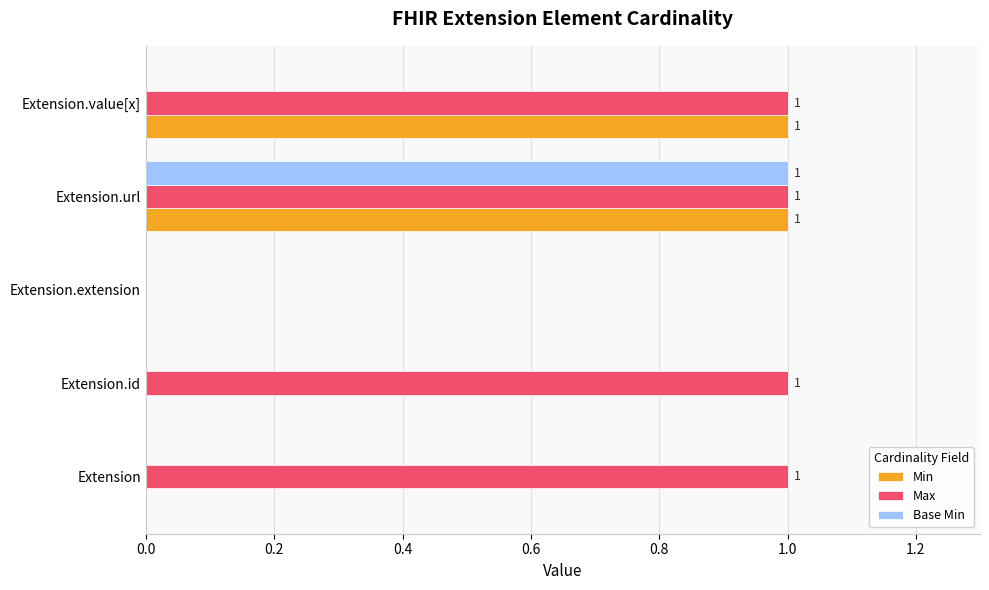

True or false: Base Min has a value of 1 at Extension.url.

True